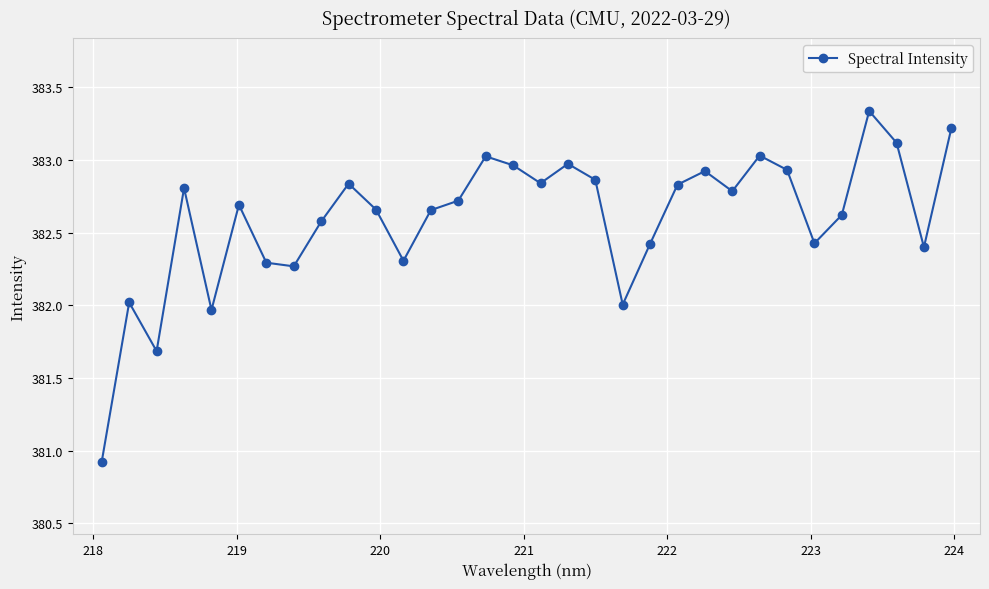

How many interior local peaks (higher than both neighbors) does the data have?

9